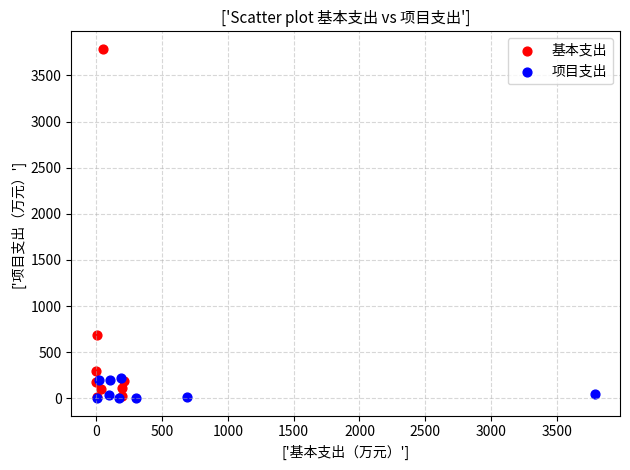

Which series reaches the maximum Y coordinate?

基本支出